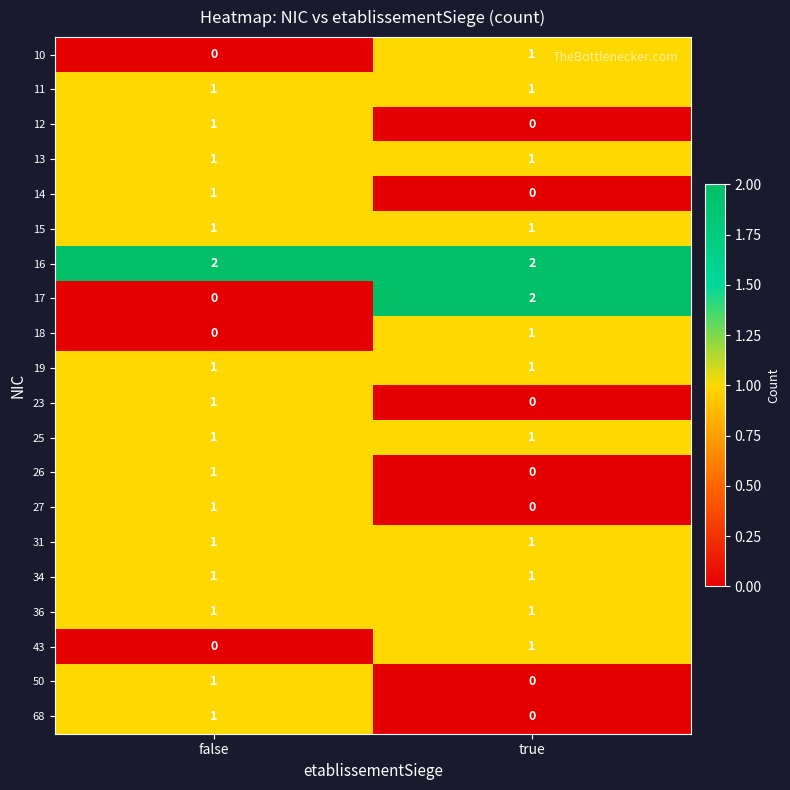

Which series has the largest total across all categories?

16